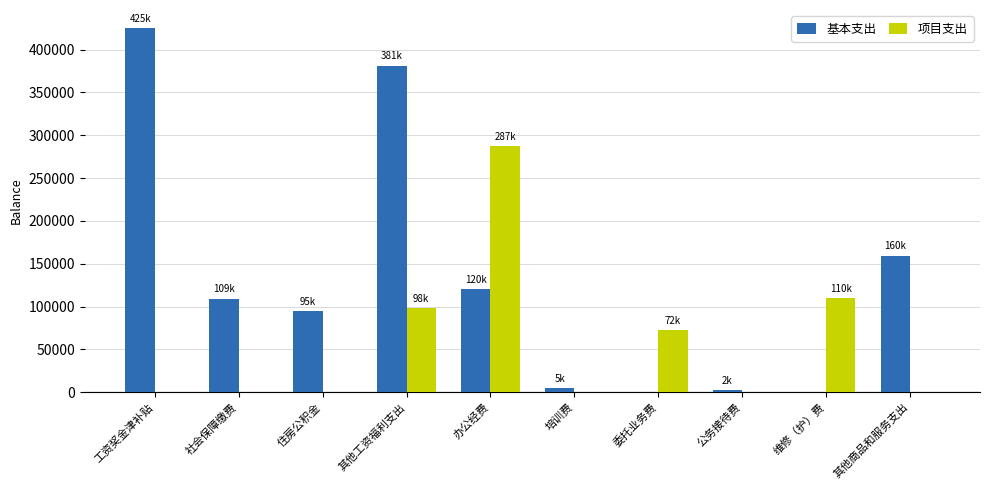

Which series changed the most between 委托业务费 and 公务接待费?

项目支出